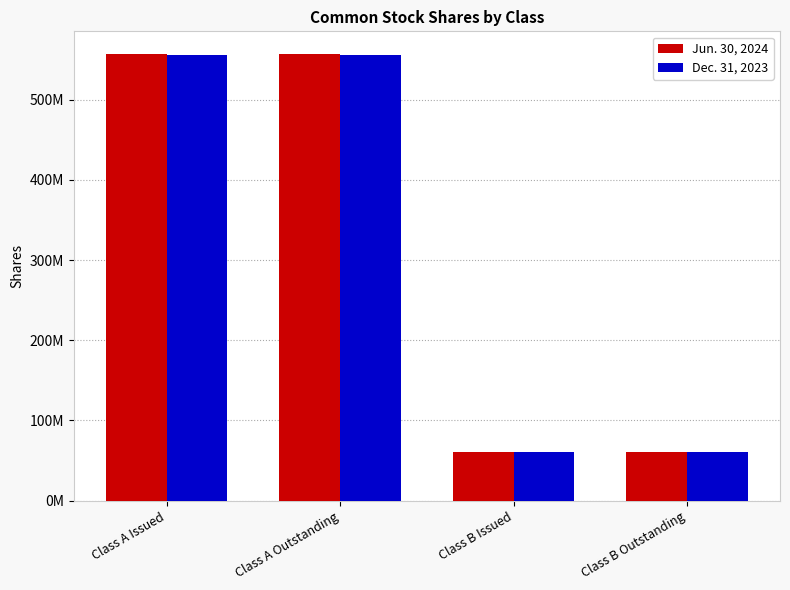

What are all the series names shown in the legend?

Jun. 30, 2024, Dec. 31, 2023